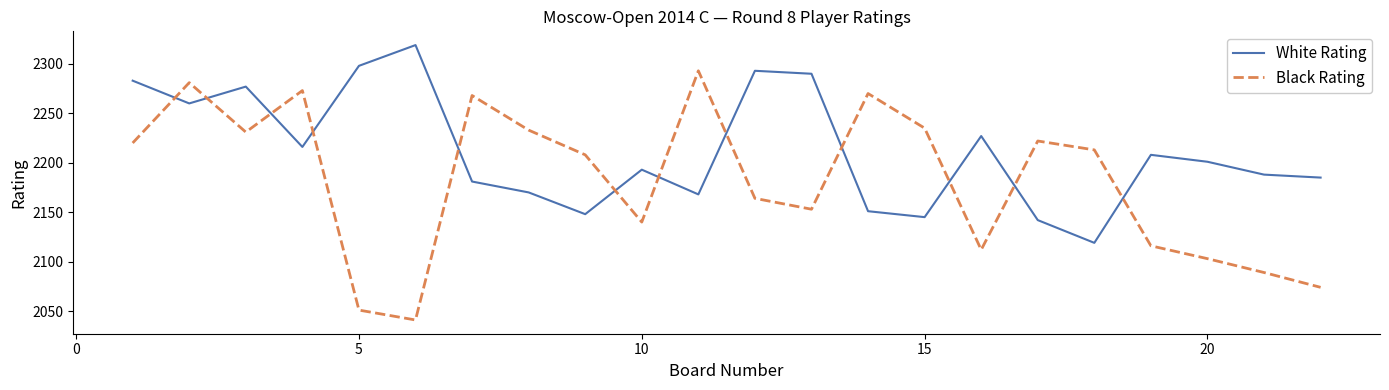

How many lines are shown in the chart?

2